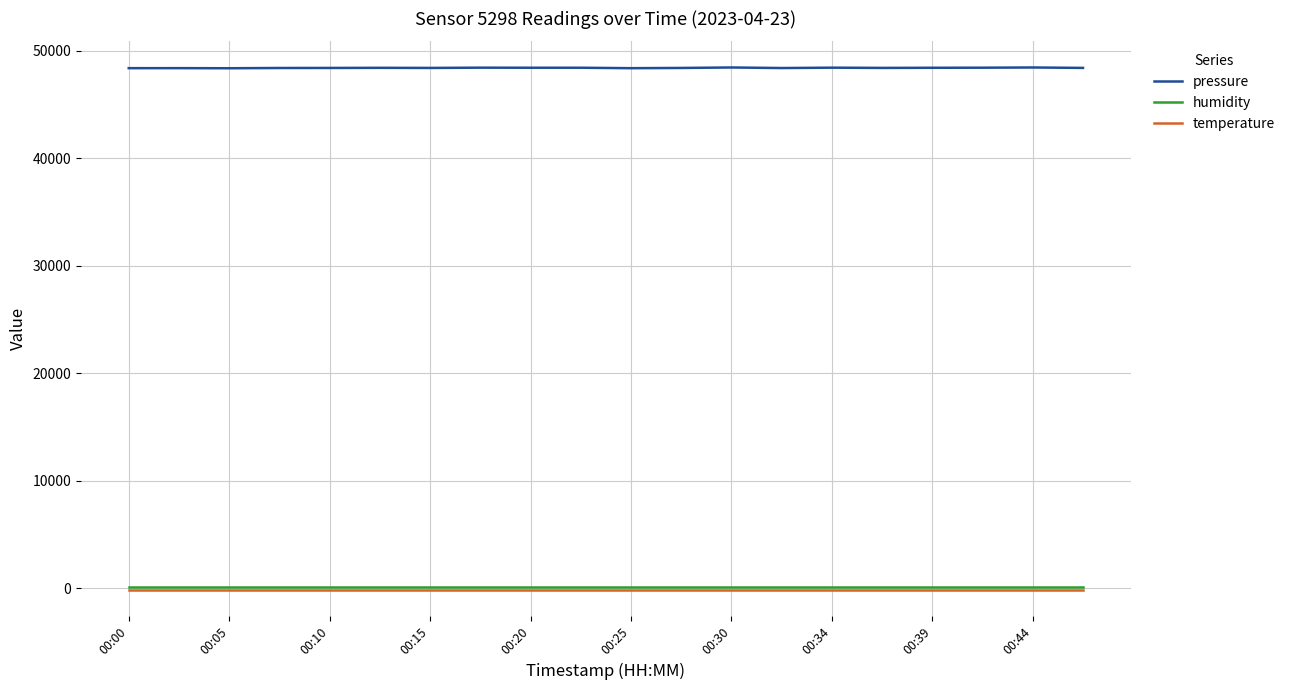

Which series has the largest total across all categories?

pressure